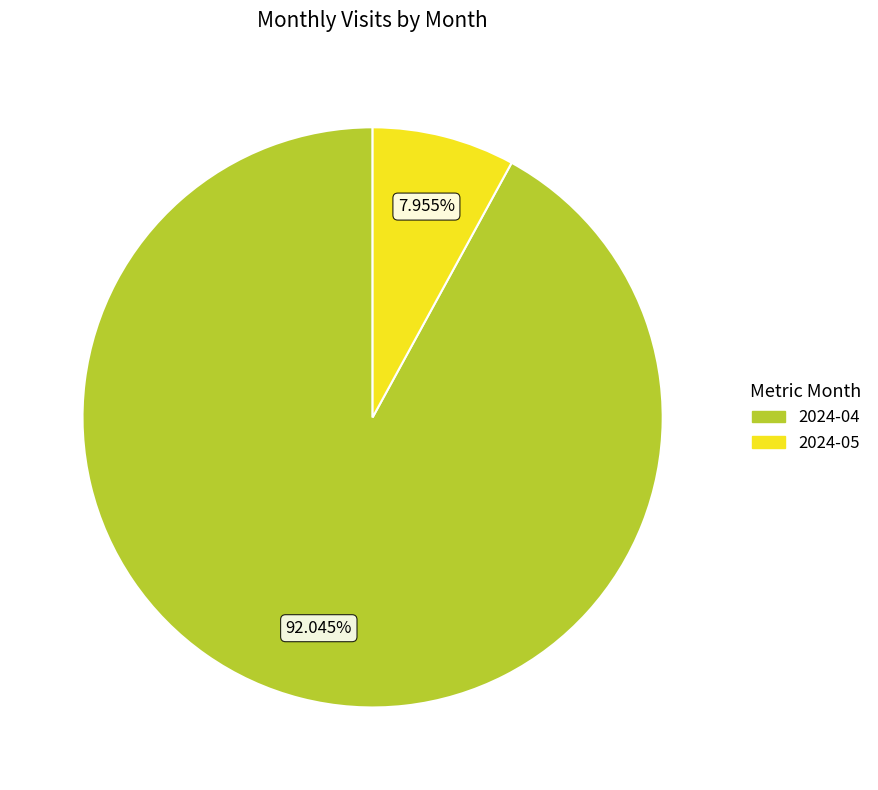

Count the number of slices in the pie.

2